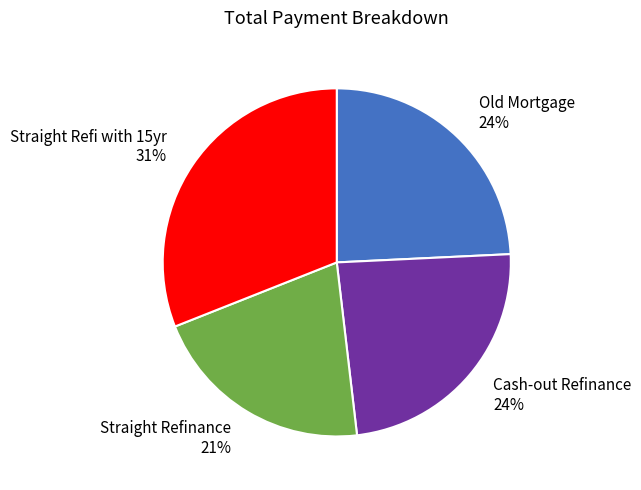

What percentage is the Cash-out Refinance slice, to the nearest percent?

24%